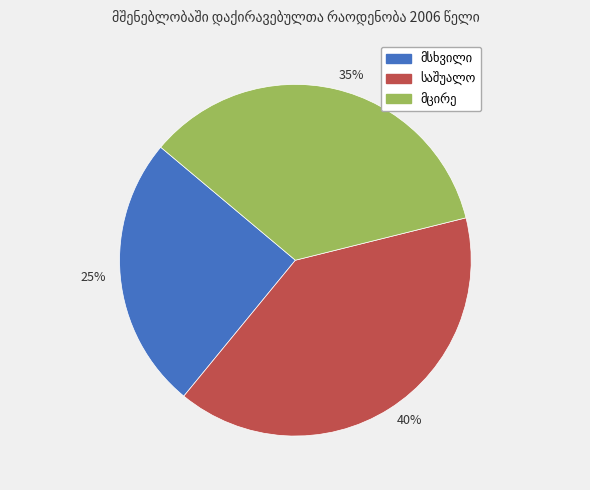

How many slices are in this pie chart?

3